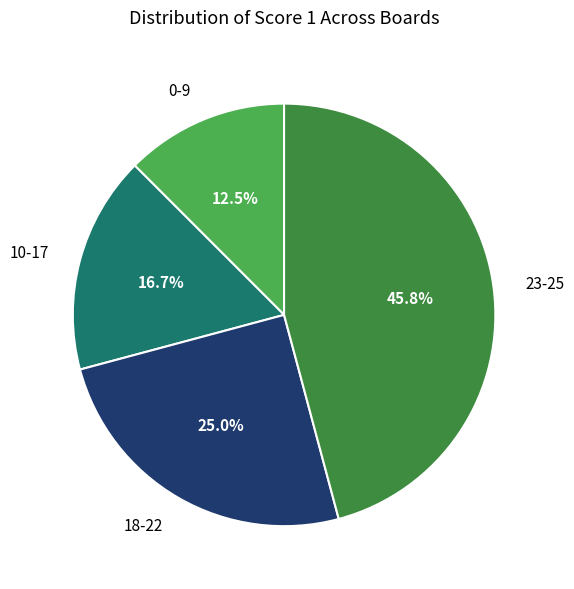

Approximately how many times larger is the value at 23-25 compared to 18-22?

1.8